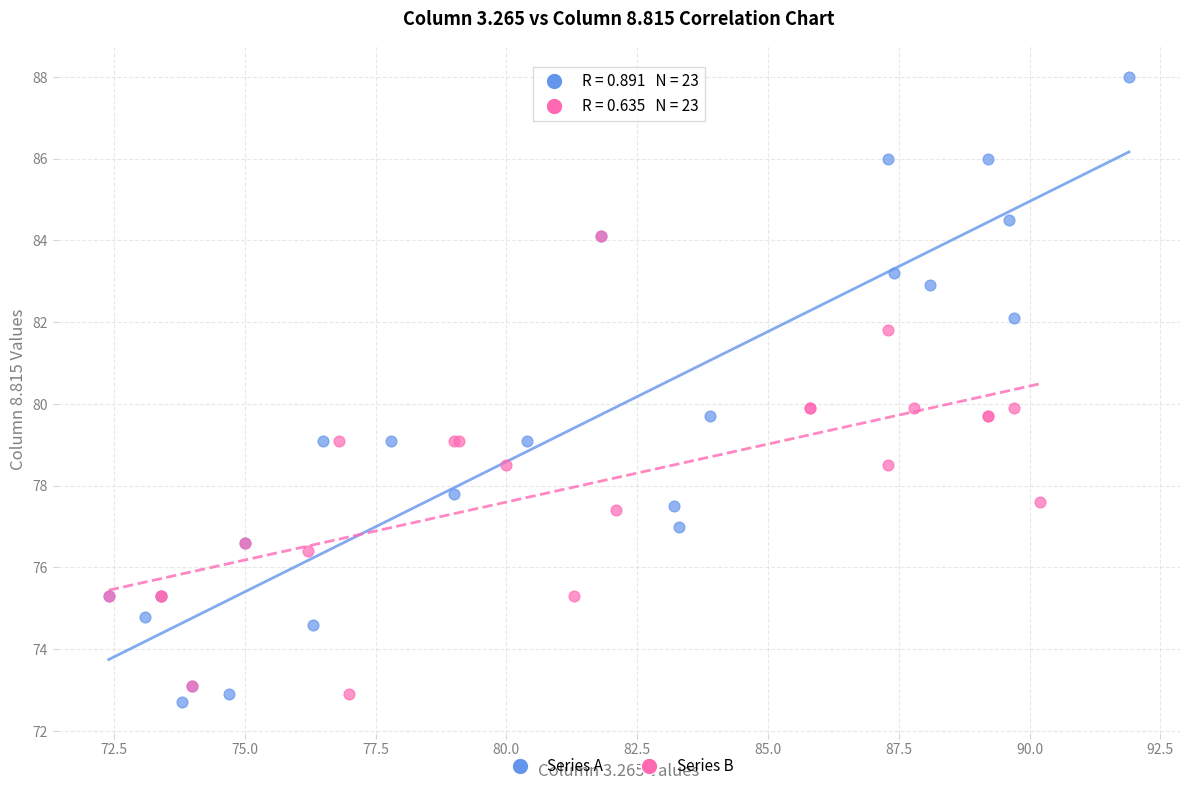

Which series has the widest spread of Y values?

Series A